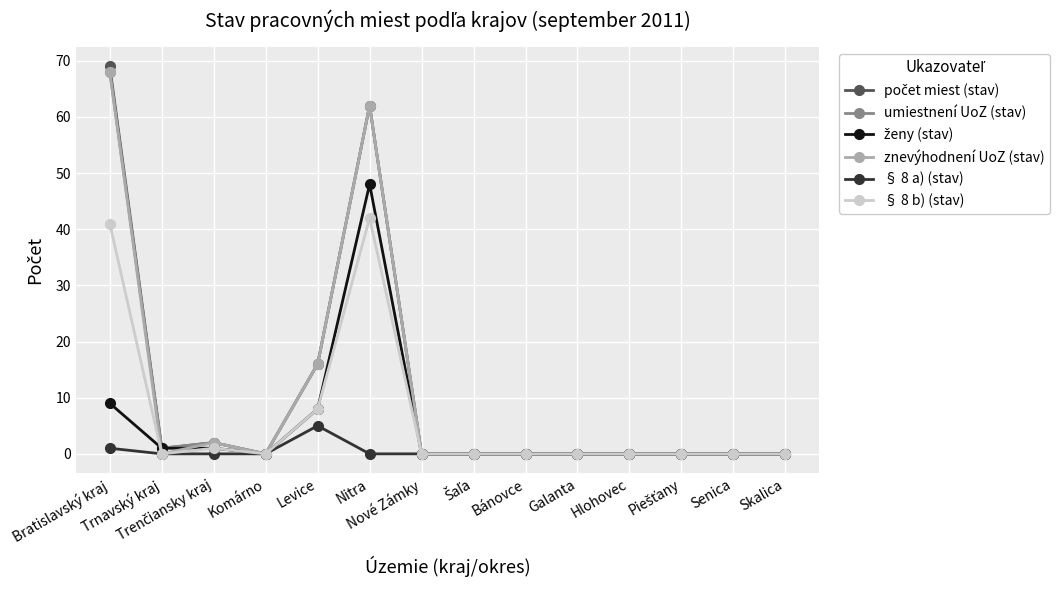

What is the maximum value shown in the chart?

69